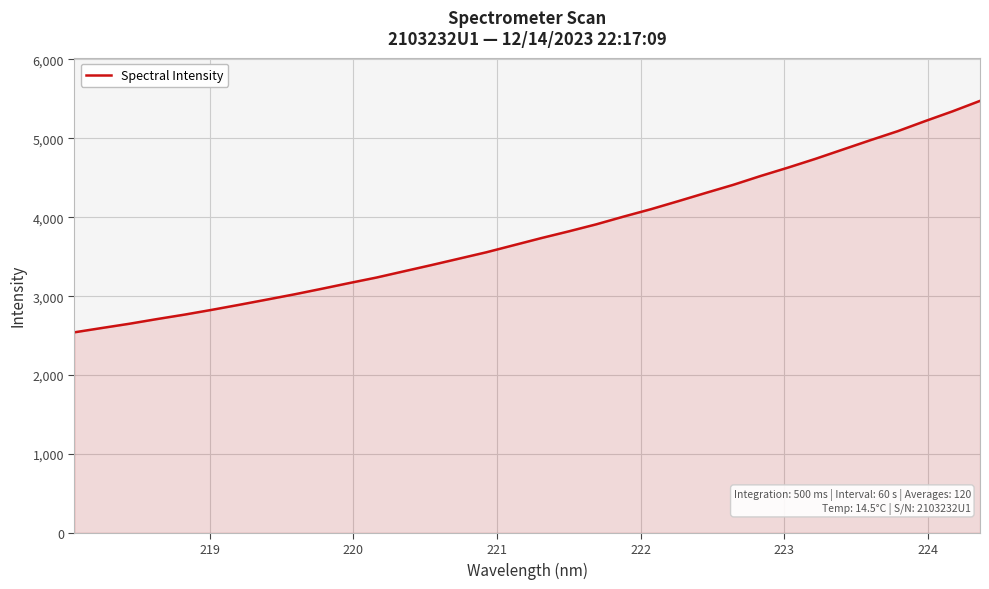

How many lines are shown in the chart?

1